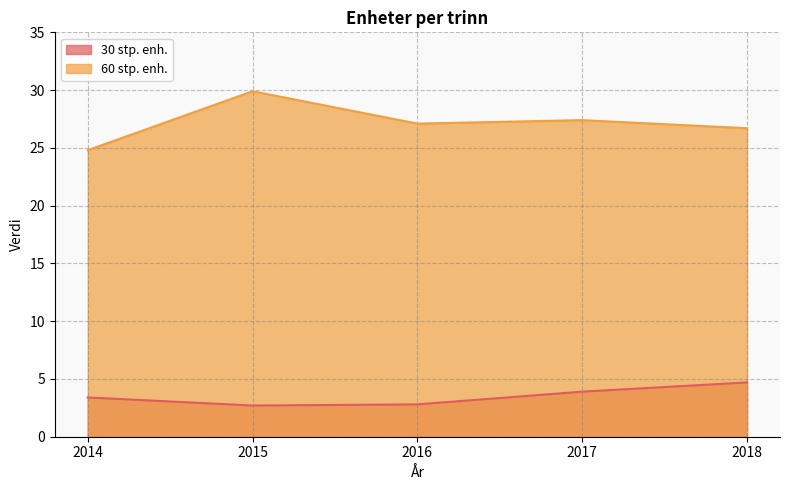

True or false: 60 stp. enh. and 30 stp. enh. cross at least once.

False